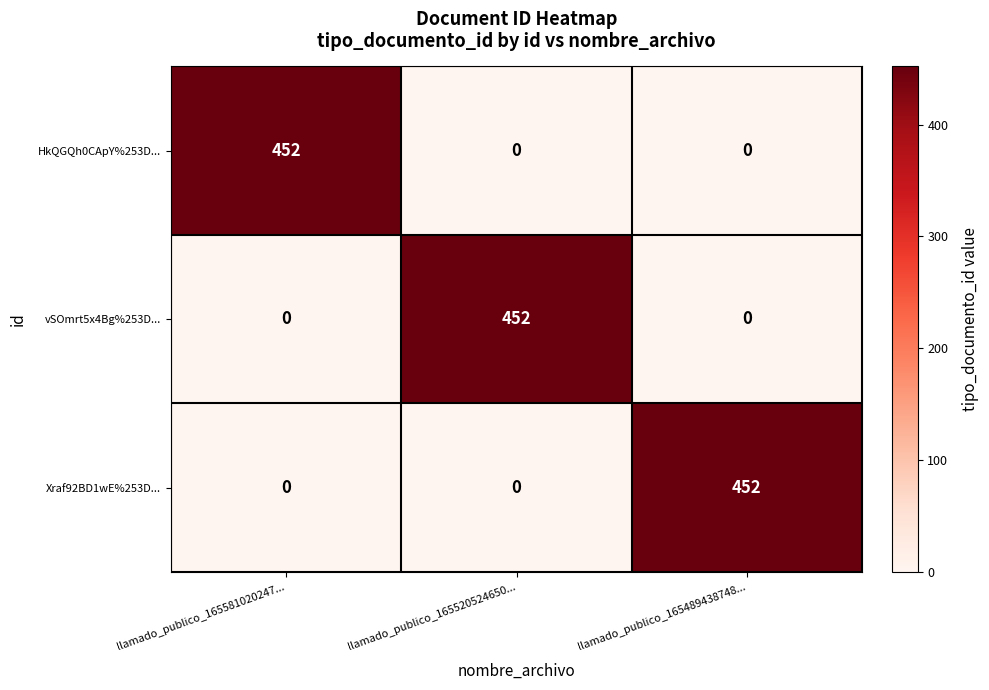

True or false: Xraf92BD1wE%253D... has a value of 452 at llamado_publico_165489438748....

True